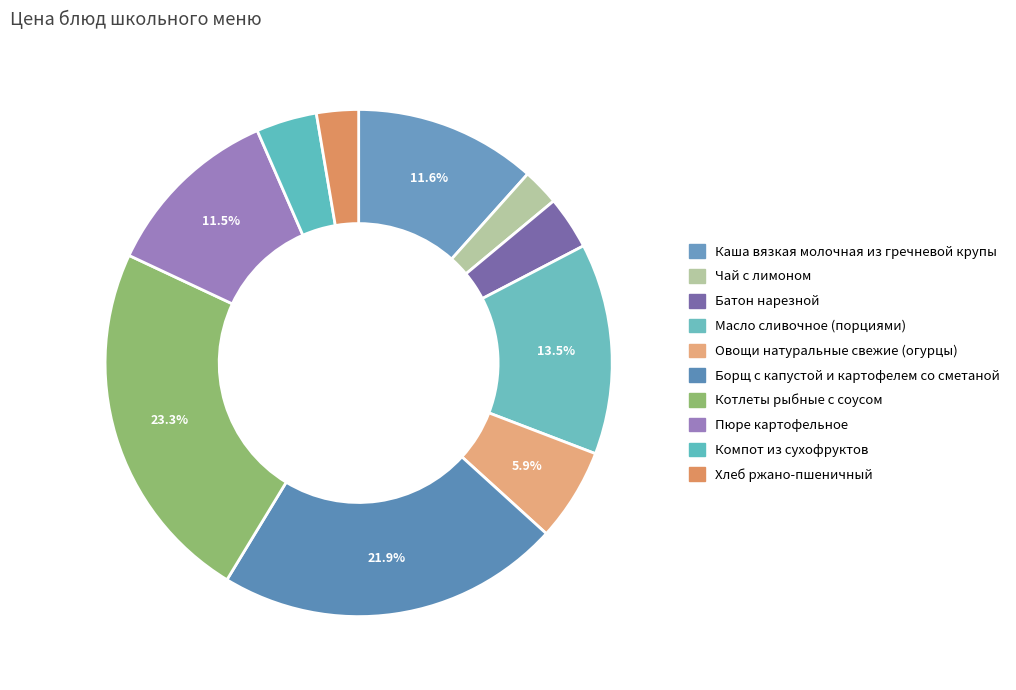

To the nearest percent, what portion does Борщ с капустой и картофелем со сметаной represent?

22%